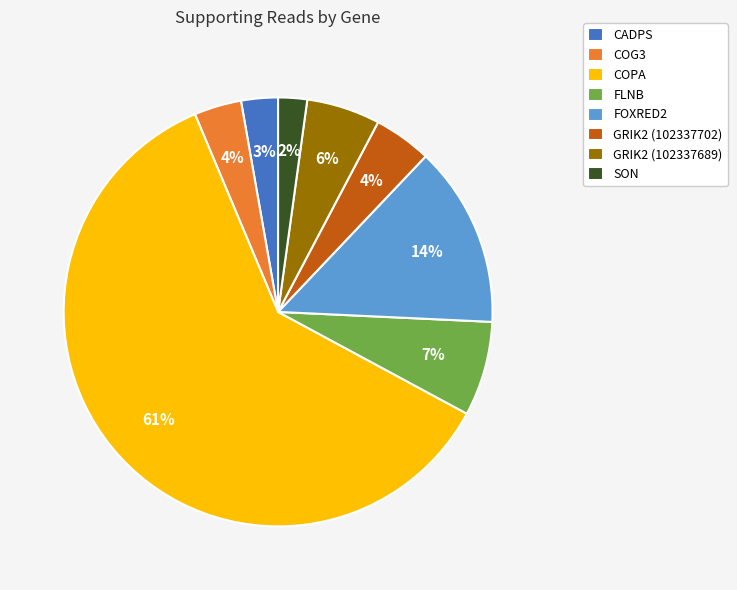

How many slices are in this pie chart?

8